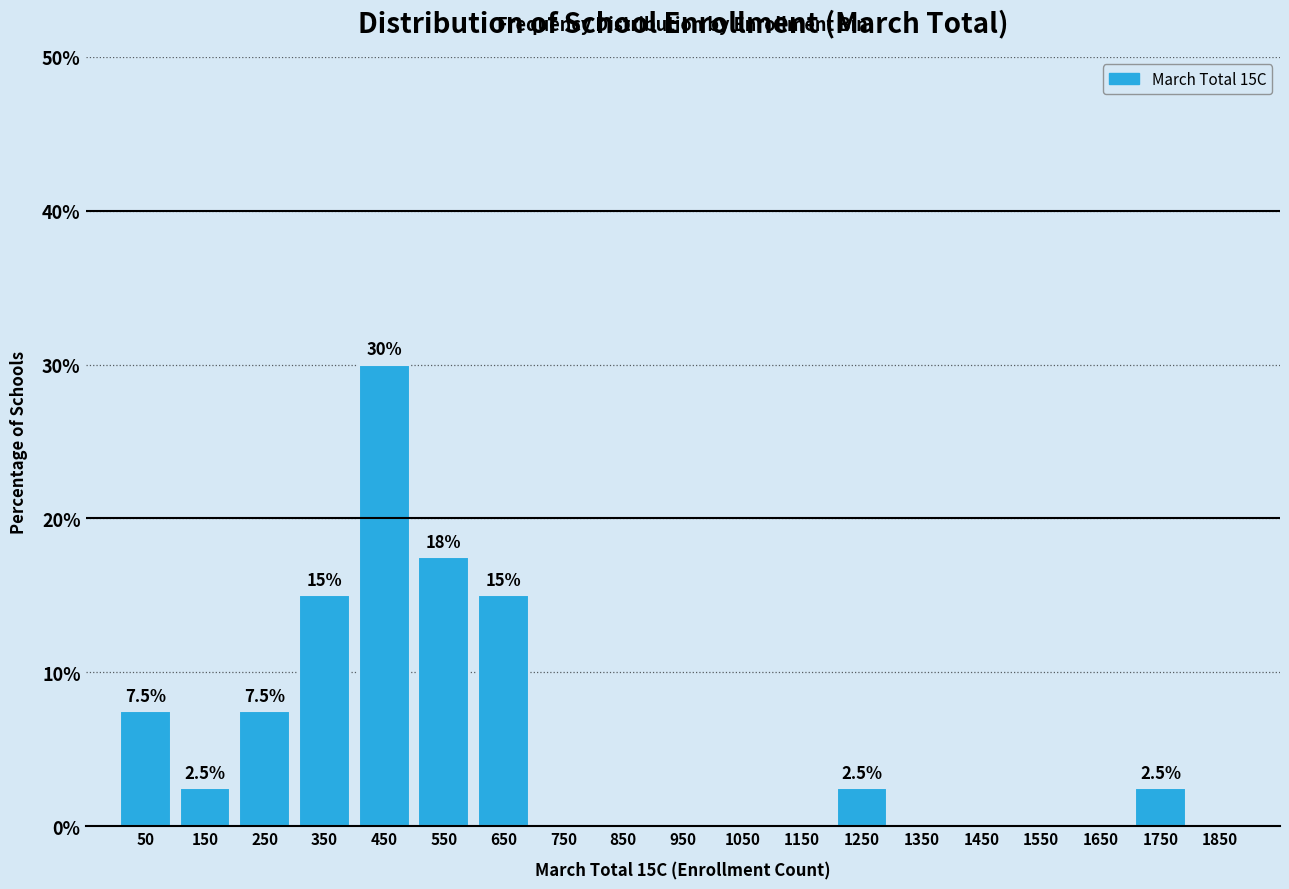

Over which range of the x-axis is the bar tallest?

400 to 500